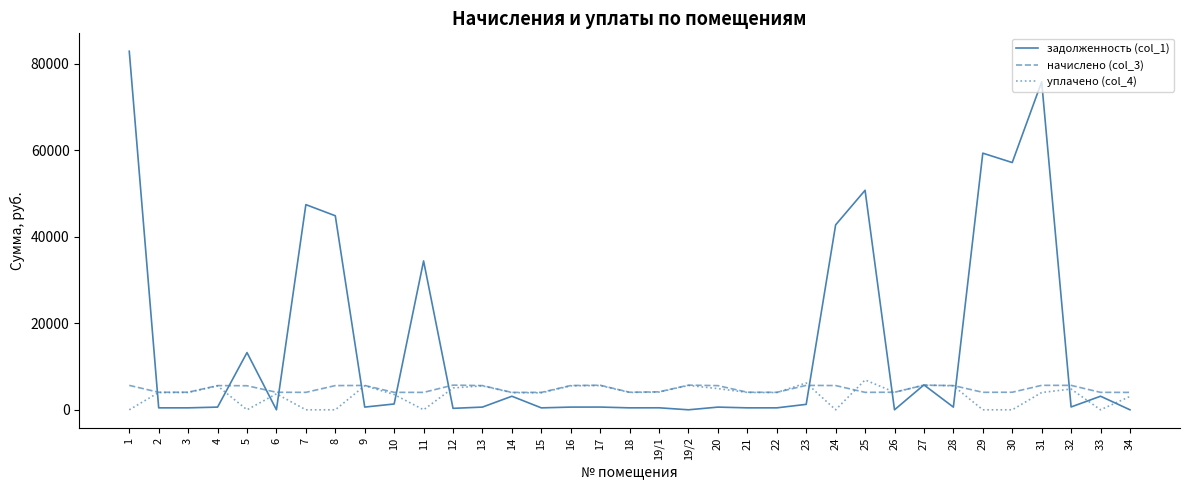

What is the total value across all series at 10?

8919.8